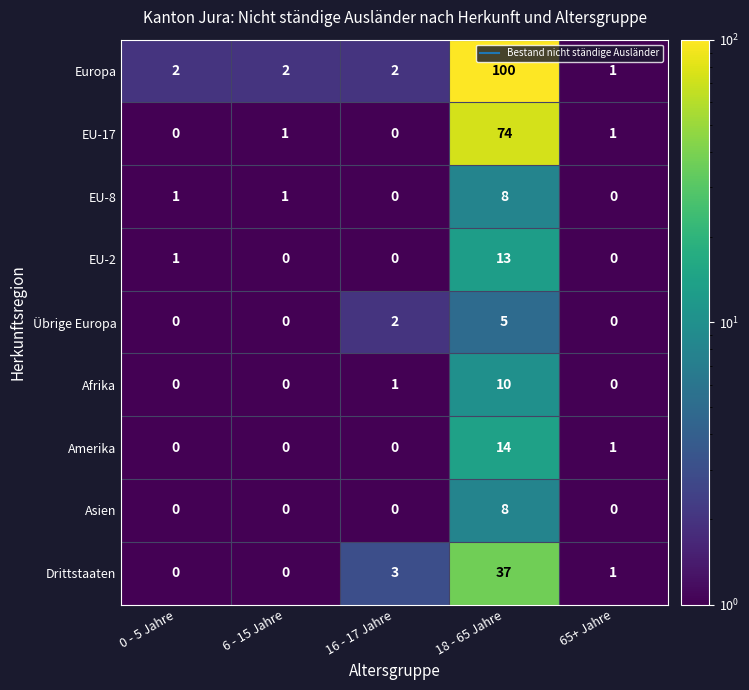

Which label corresponds to the largest value in the chart?

18 - 65 Jahre